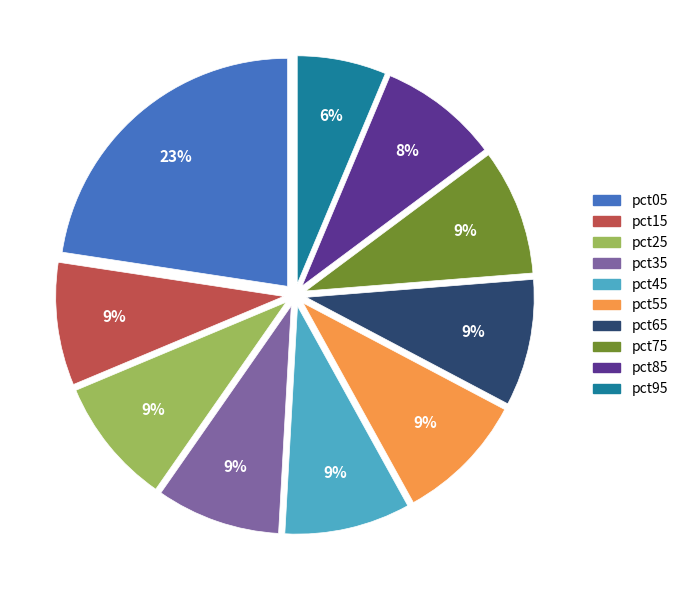

Is pct45 the majority of the pie?

No